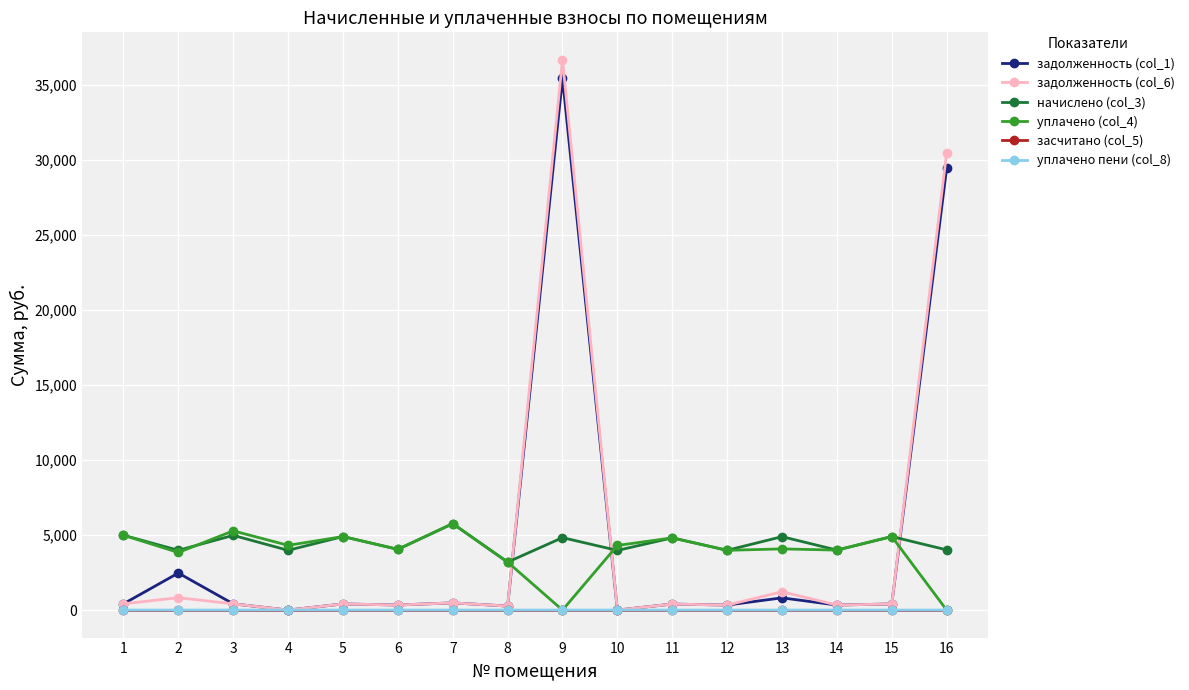

Is the value of уплачено (col_4) at 13 greater than the value of уплачено пени (col_8) at 10?

Yes